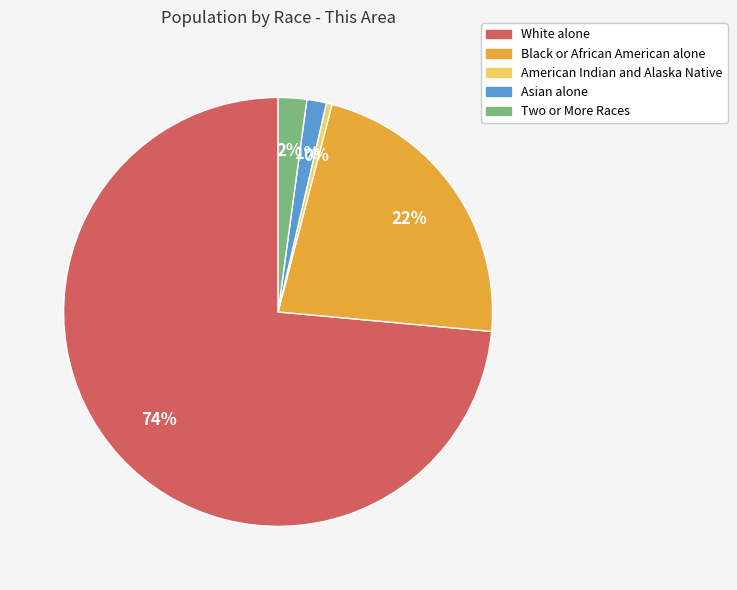

Do Black or African American alone and Asian alone together represent more than half of the pie?

No